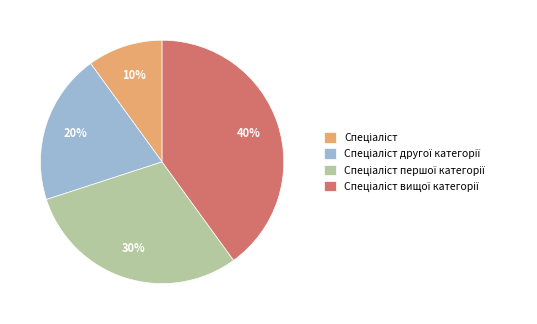

To the nearest percent, what is the difference between the largest and smallest slice percentages?

30%